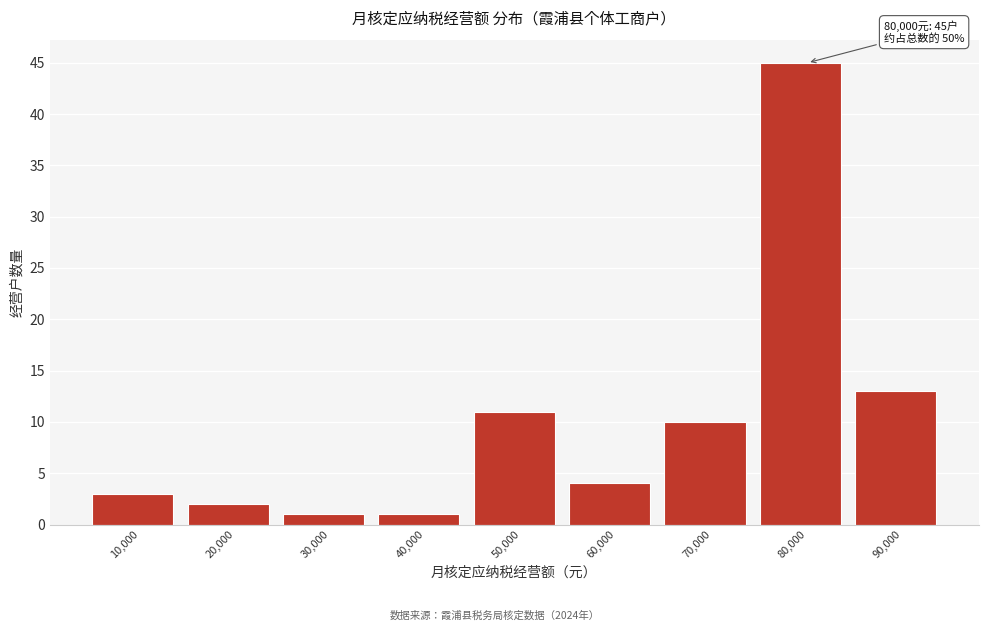

Reading right to left, list all the values displayed in this chart.

13	45	10	4	11	1	1	2	3